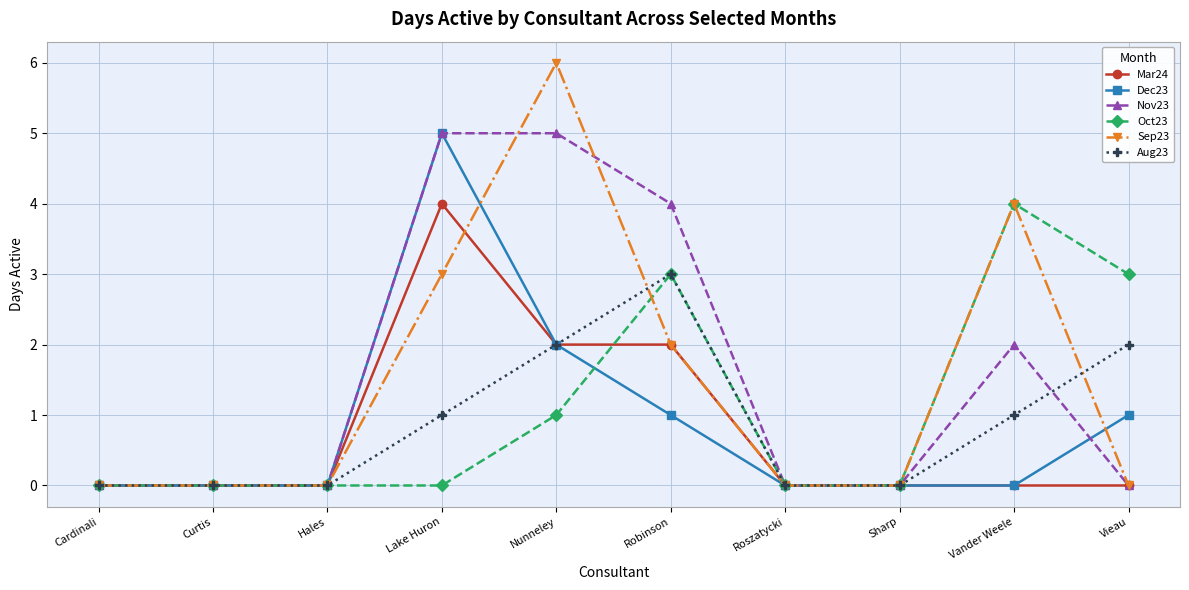

Which series has the widest spread of values?

Sep23